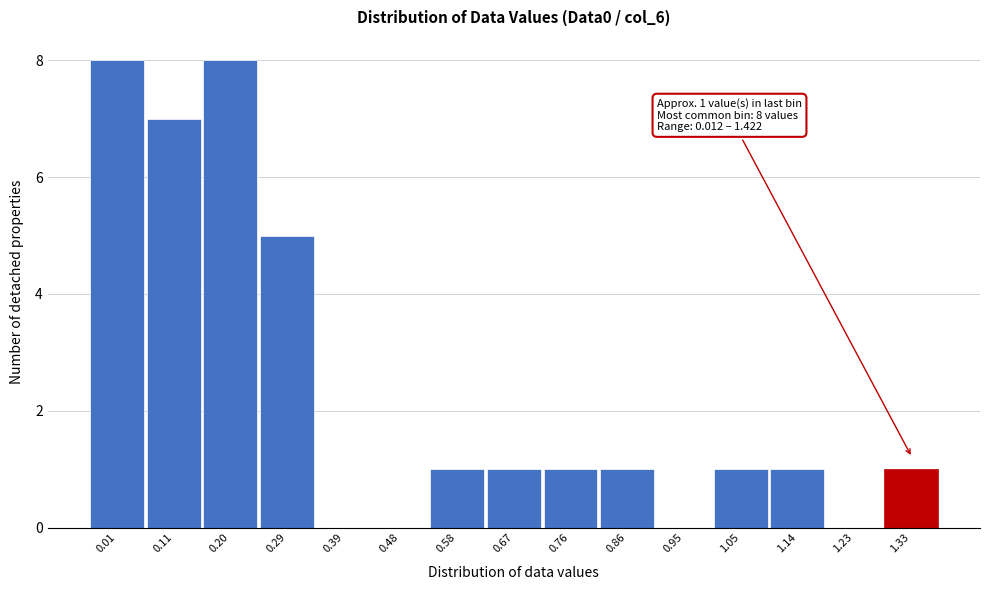

Reading left to right, list all the values displayed in this chart.

0.01=8	0.11=7	0.20=8	0.29=5	0.39=0	0.48=0	0.58=1	0.67=1	0.76=1	0.86=1	0.95=0	1.05=1	1.14=1	1.23=0	1.33=1